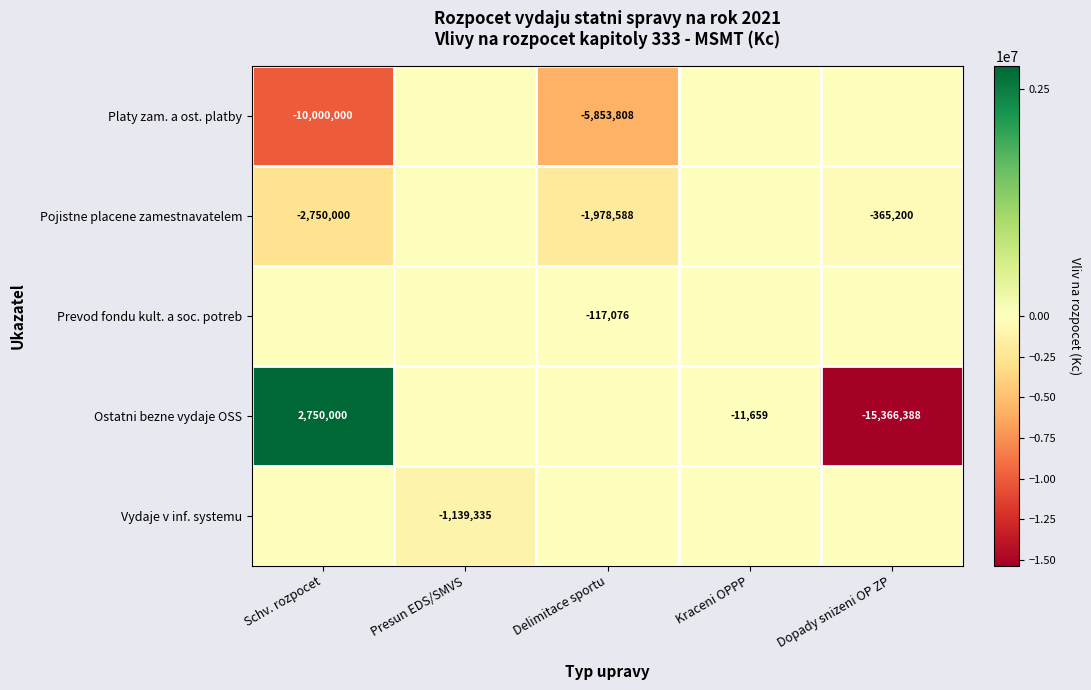

The Pojistne placene zamestnavatelem series shows -4489703 at Schv. rozpocet. True or false?

False